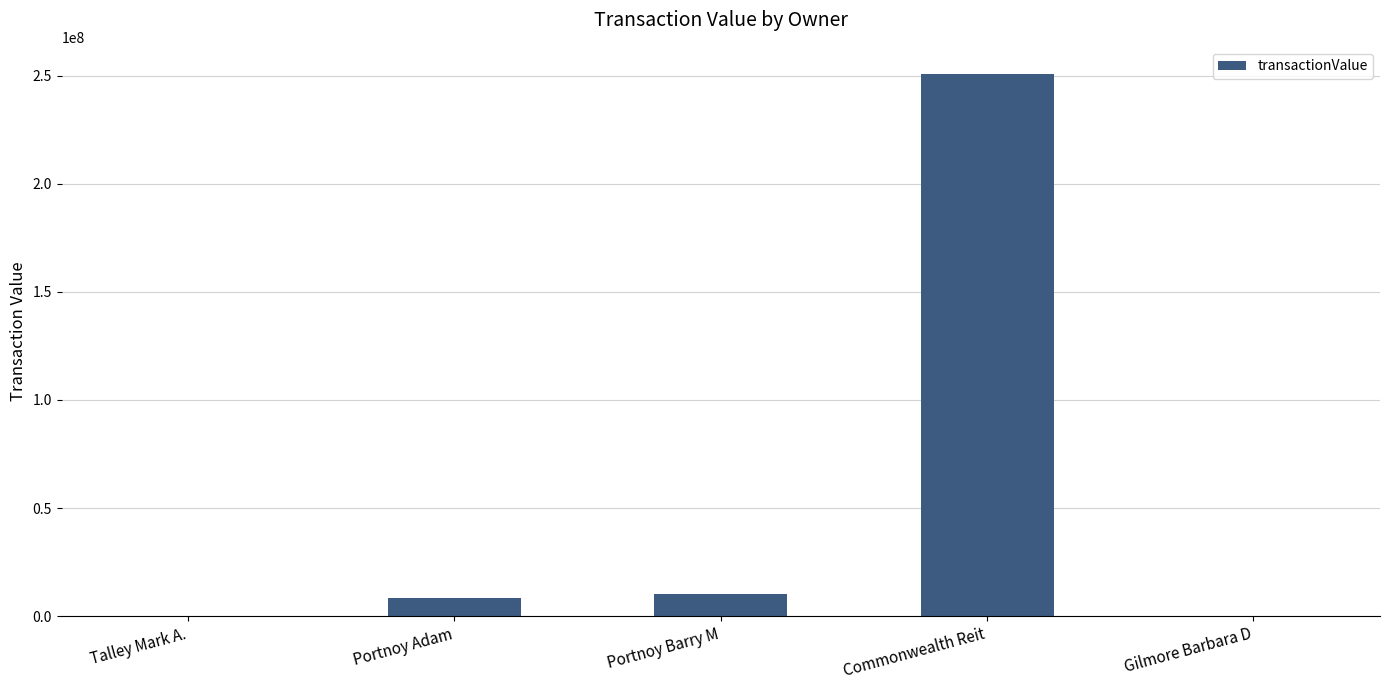

What is the change in value from Talley Mark A. to Portnoy Adam?

+8452076